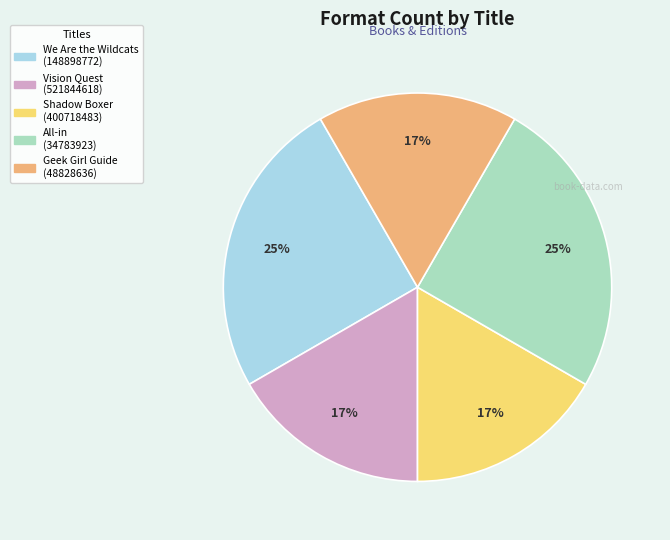

Count the number of slices in the pie.

5